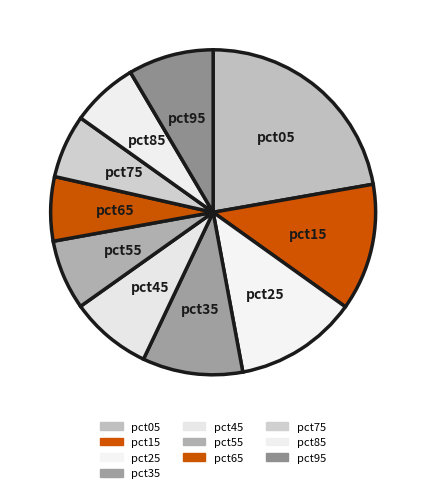

How many segments does this pie chart have?

10